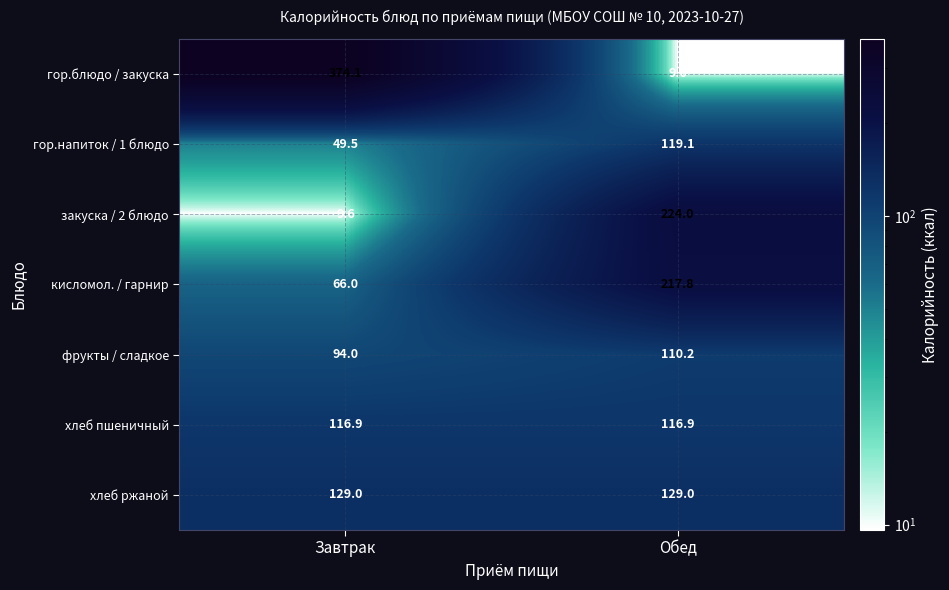

How many series are shown in this chart?

7